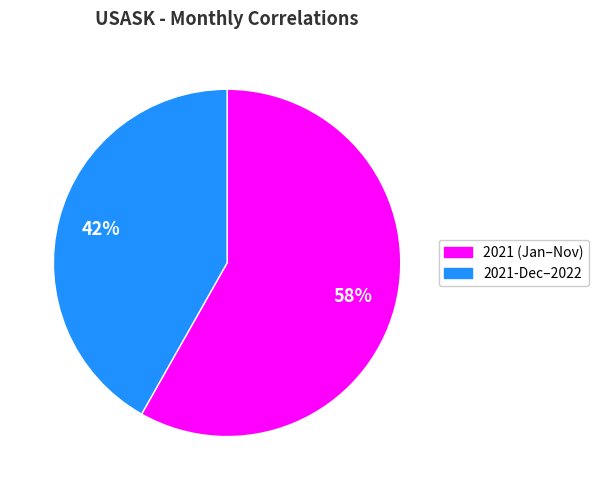

How many segments does this pie chart have?

2